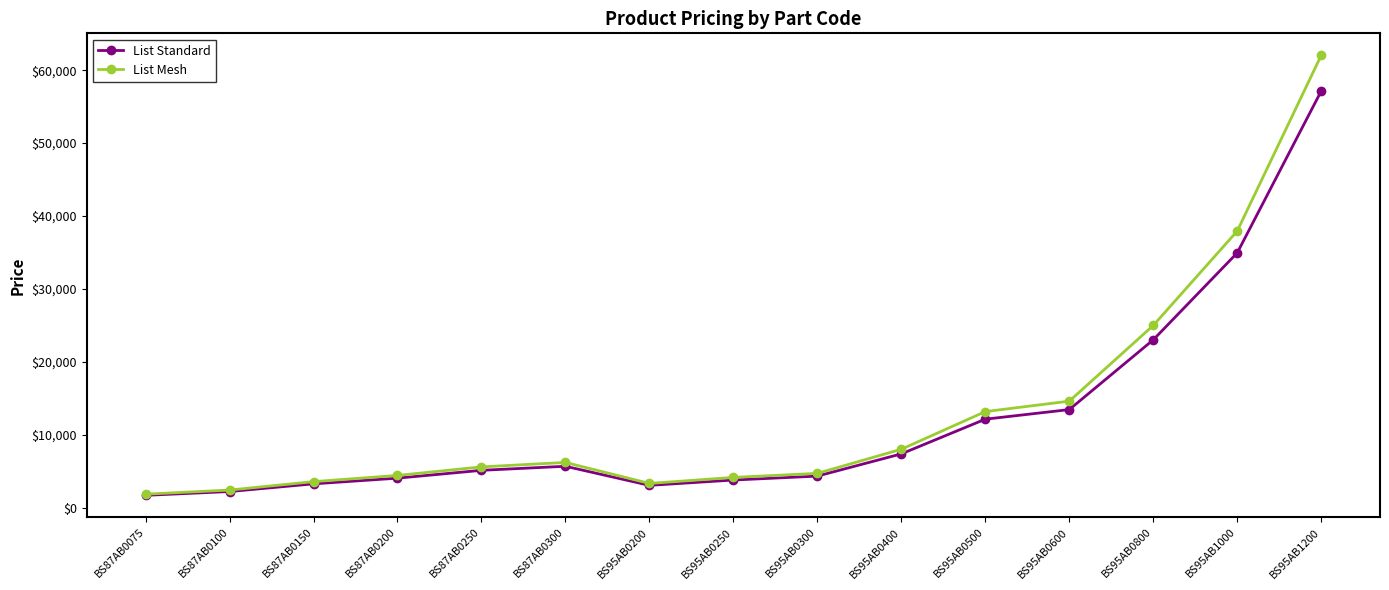

Is it true that List Mesh equals 14615 at BS95AB0600?

True